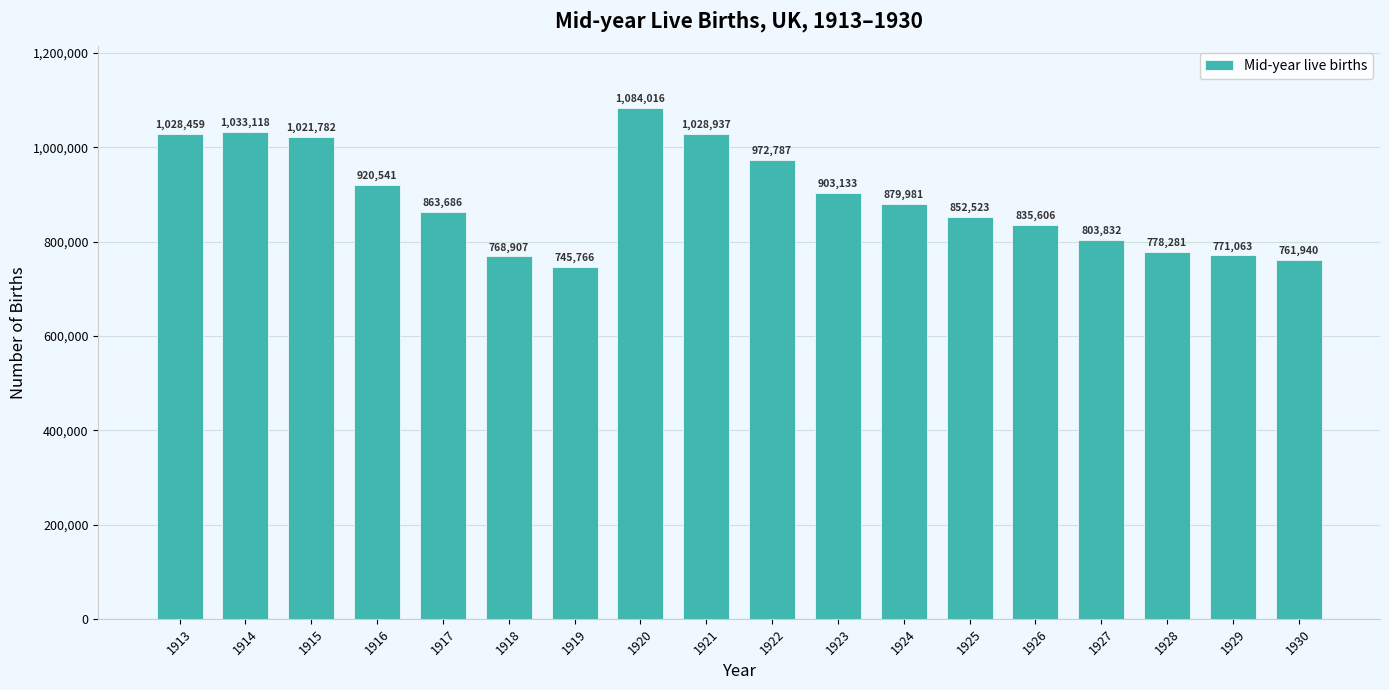

Which label corresponds to the smallest value in the chart?

1919